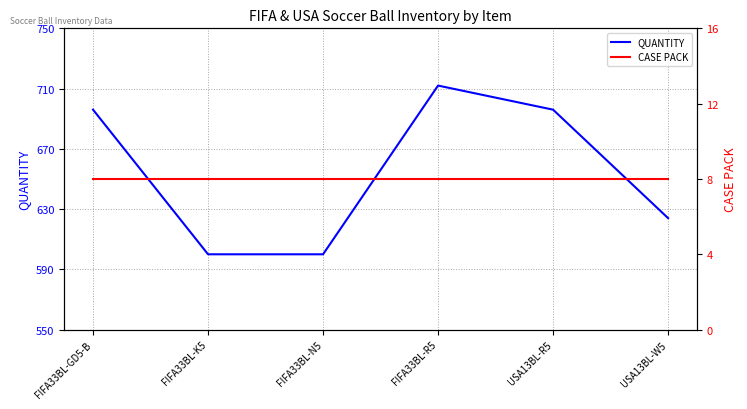

Reading left to right, what are all the values shown in this chart?

QUANTITY: FIFA33BL-GD5-B=696	FIFA33BL-K5=600	FIFA33BL-N5=600	FIFA33BL-R5=712	USA13BL-R5=696	USA13BL-W5=624
CASE PACK: FIFA33BL-GD5-B=8	FIFA33BL-K5=8	FIFA33BL-N5=8	FIFA33BL-R5=8	USA13BL-R5=8	USA13BL-W5=8